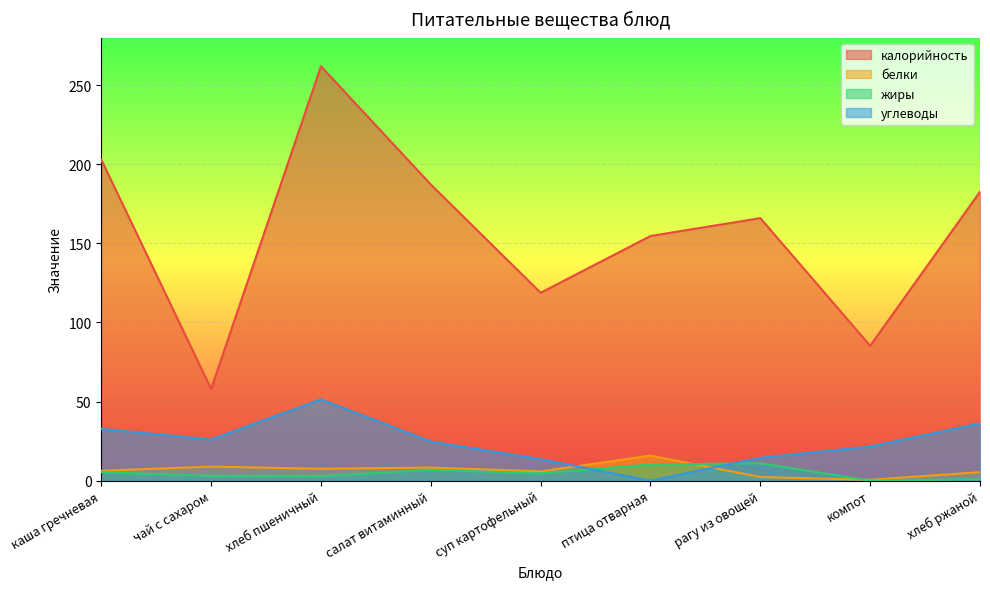

Reading left to right, list all the values displayed in this chart.

калорийность: 203.0	58.0	262.0	187.2	118.8	154.7	166.0	85.2	182.7
белки: 6.2	8.9	7.5	8.3	5.8	15.8	2.3	0.5	5.4
жиры: 5.3	3.1	2.9	6.8	4.6	10.2	11.0	0.0	1.0
углеводы: 32.8	26.0	51.4	24.7	13.6	0.0	14.4	21.6	36.2